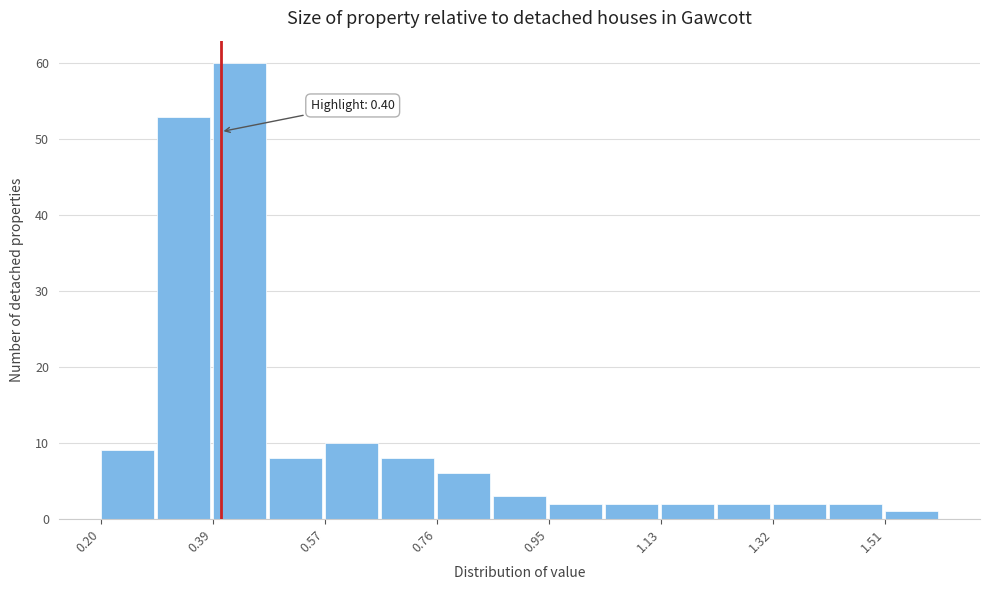

Over which range of the x-axis is the bar tallest?

0.38 to 0.48